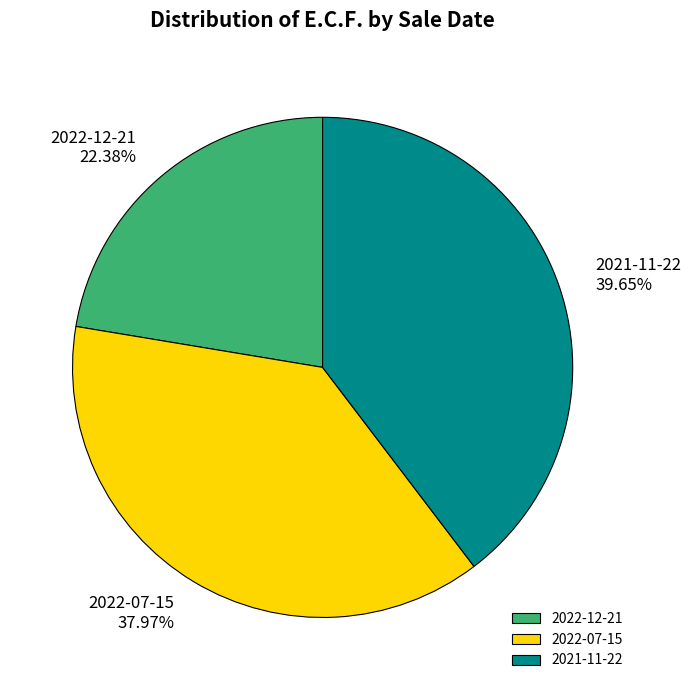

To the nearest percent, what is the average slice percentage?

33%